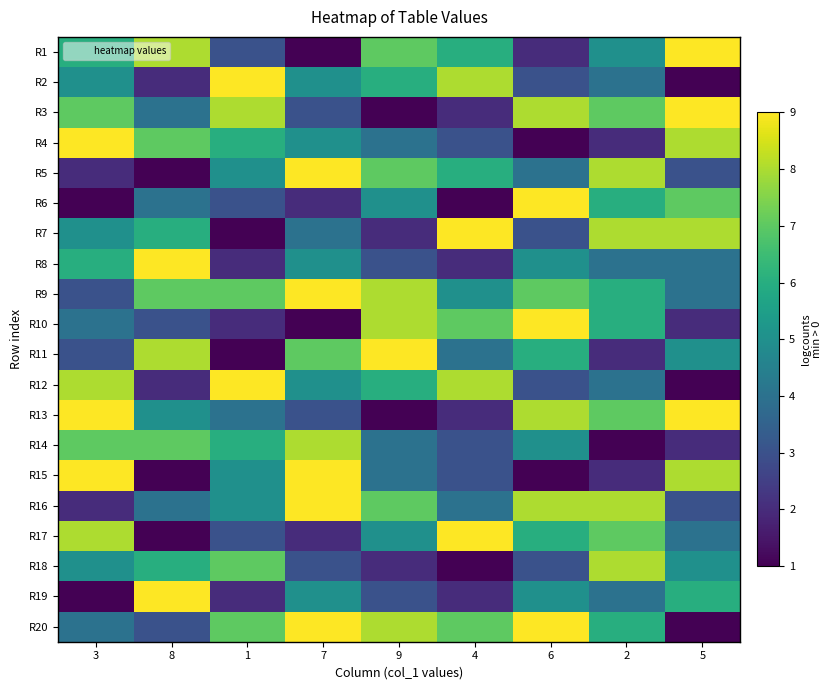

List the series in order of their peak value, highest first.

R1, R2, R3, R4, R5, R6, R7, R8, R9, R10, R11, R12, R13, R15, R16, R17, R19, R20, R14, R18